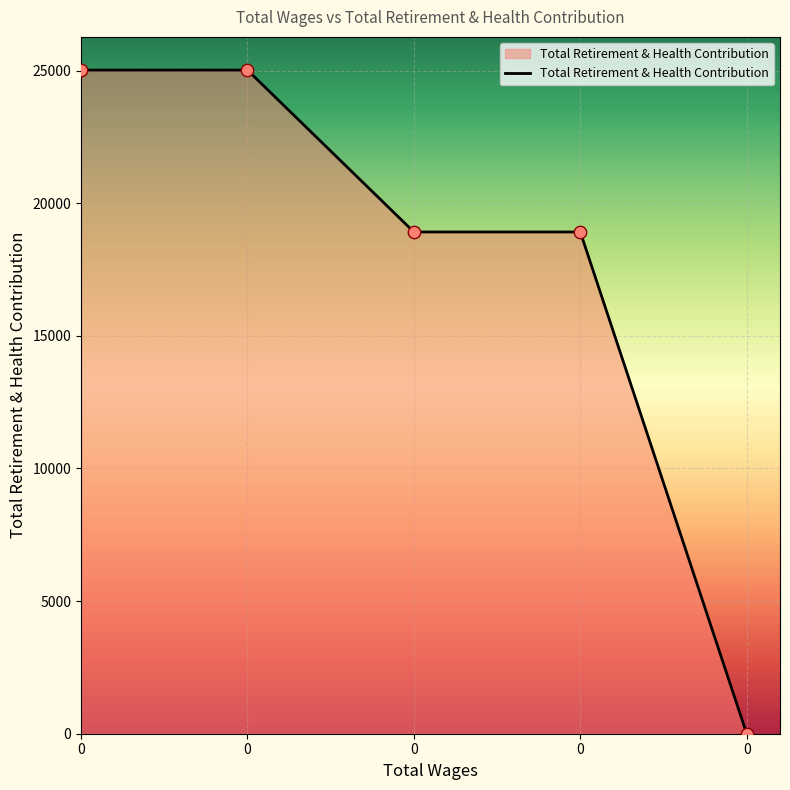

Approximately how many times larger is the value at 0 compared to 0?

0.8